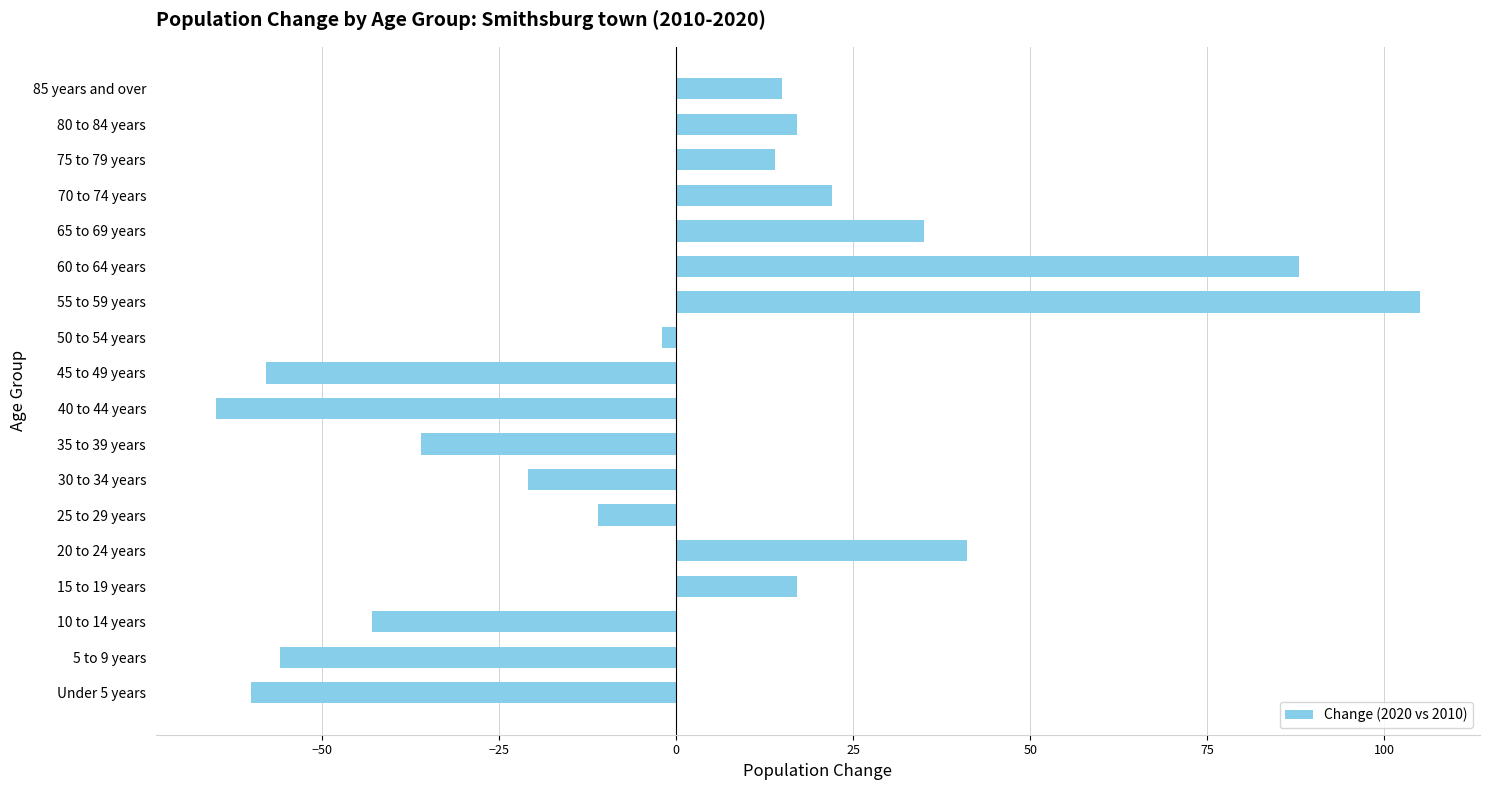

True or false: the data shows -43 at 10 to 14 years.

True